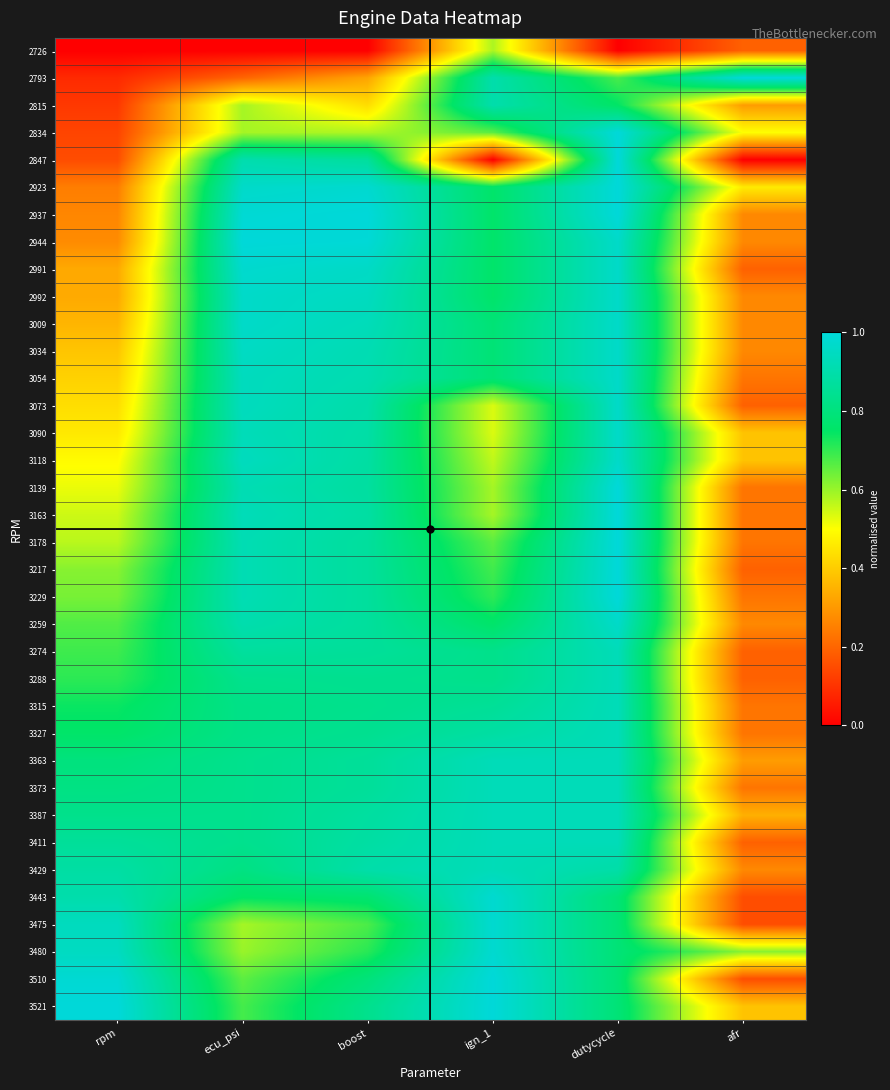

What is the total value across all series at ecu_psi?

29.1